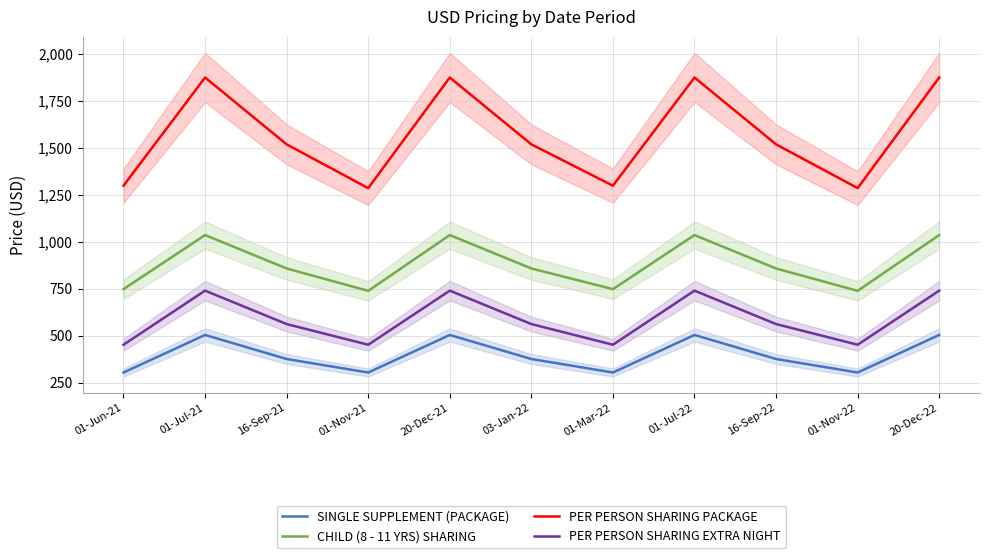

Reading left to right, transcribe all the data shown in this chart.

SINGLE SUPPLEMENT (PACKAGE): 01-Jun-21=304	01-Jul-21=504	16-Sep-21=376	01-Nov-21=304	20-Dec-21=504	03-Jan-22=376	01-Mar-22=304	01-Jul-22=504	16-Sep-22=376	01-Nov-22=304	20-Dec-22=504
CHILD (8 - 11 YRS) SHARING: 01-Jun-21=748	01-Jul-21=1036	16-Sep-21=858	01-Nov-21=739	20-Dec-21=1036	03-Jan-22=858	01-Mar-22=748	01-Jul-22=1036	16-Sep-22=858	01-Nov-22=739	20-Dec-22=1036
PER PERSON SHARING PACKAGE: 01-Jun-21=1299	01-Jul-21=1875	16-Sep-21=1519	01-Nov-21=1286	20-Dec-21=1875	03-Jan-22=1519	01-Mar-22=1299	01-Jul-22=1875	16-Sep-22=1519	01-Nov-22=1286	20-Dec-22=1875
PER PERSON SHARING EXTRA NIGHT: 01-Jun-21=452	01-Jul-21=740	16-Sep-21=562	01-Nov-21=452	20-Dec-21=740	03-Jan-22=562	01-Mar-22=452	01-Jul-22=740	16-Sep-22=562	01-Nov-22=452	20-Dec-22=740